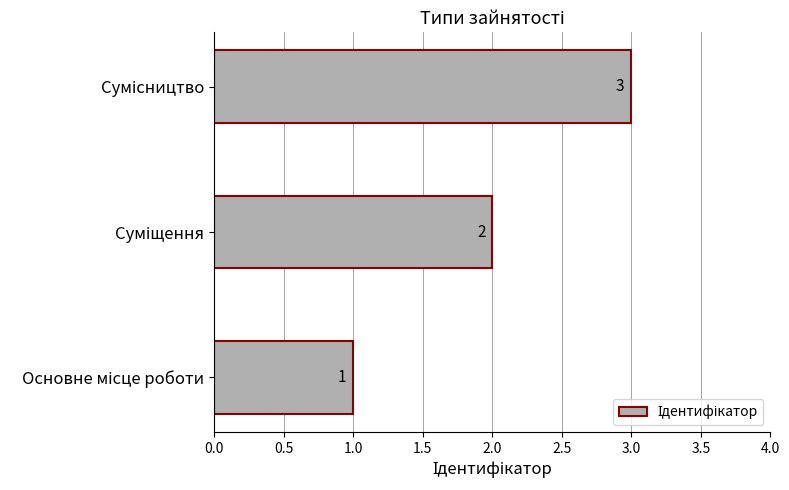

What is the sum of all values?

6